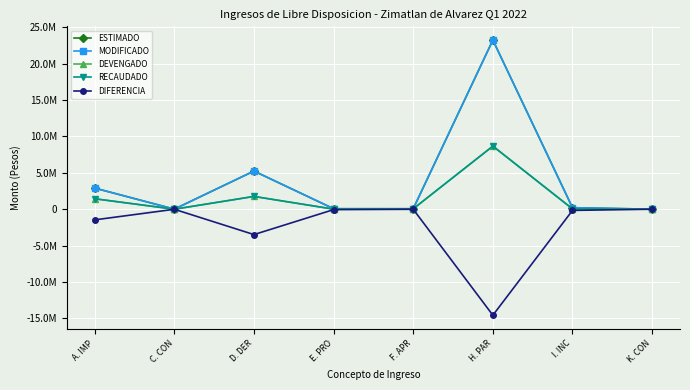

What is the difference between the DIFERENCIA values at F. APR and I. INC?

153413.4